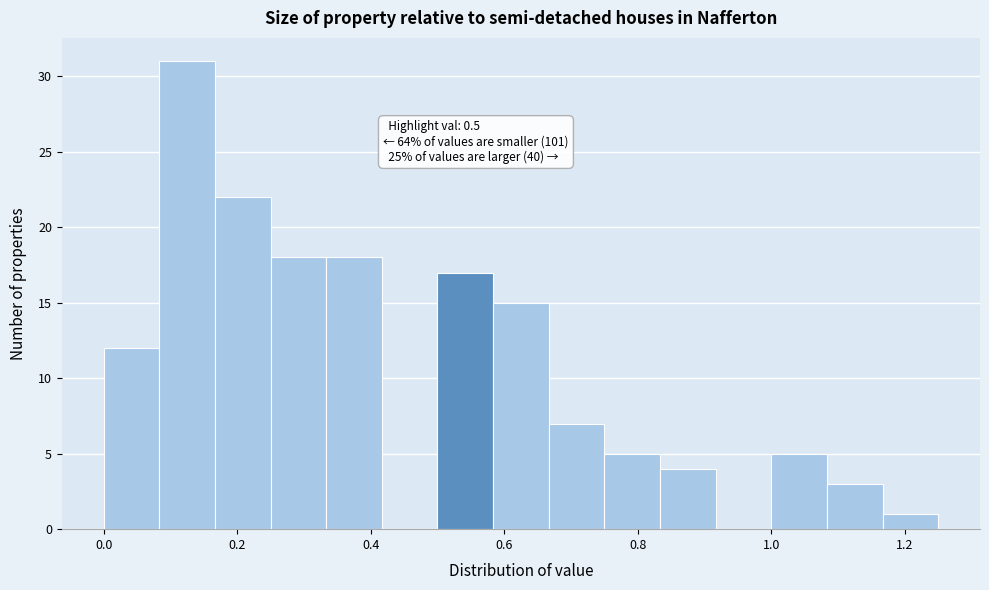

Over which range of the x-axis is the bar tallest?

0.08 to 0.16